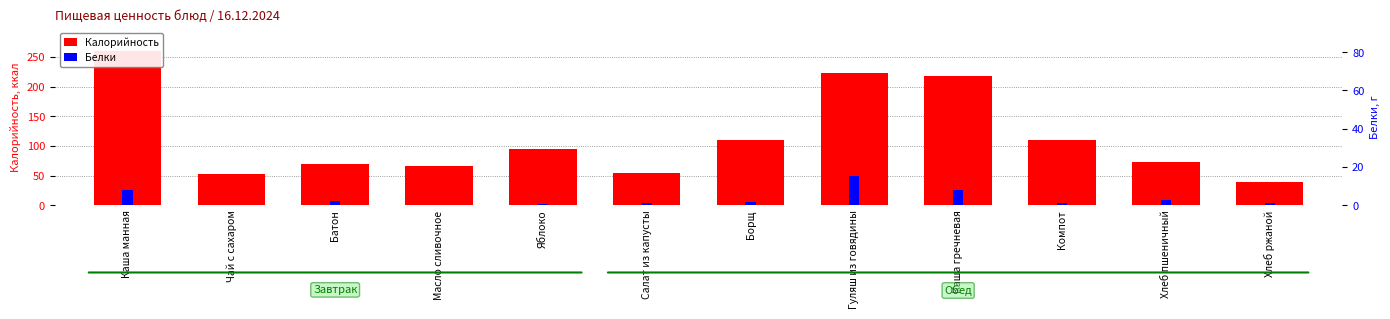

Which series has the widest spread of values?

Калорийность